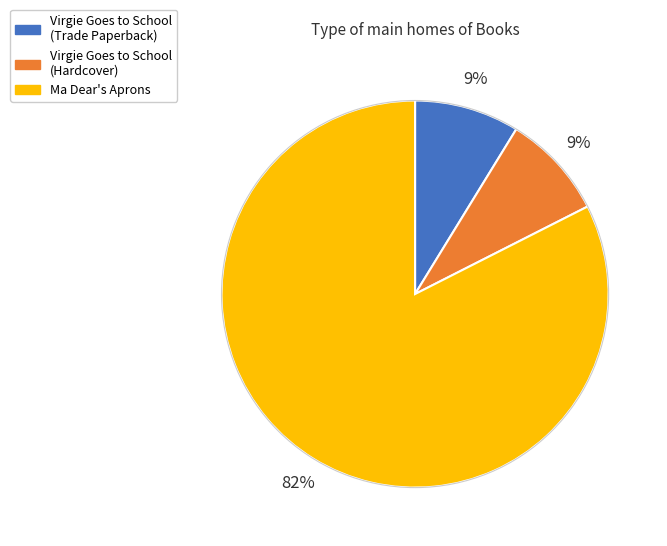

Is there any slice that represents more than half of the pie?

Yes